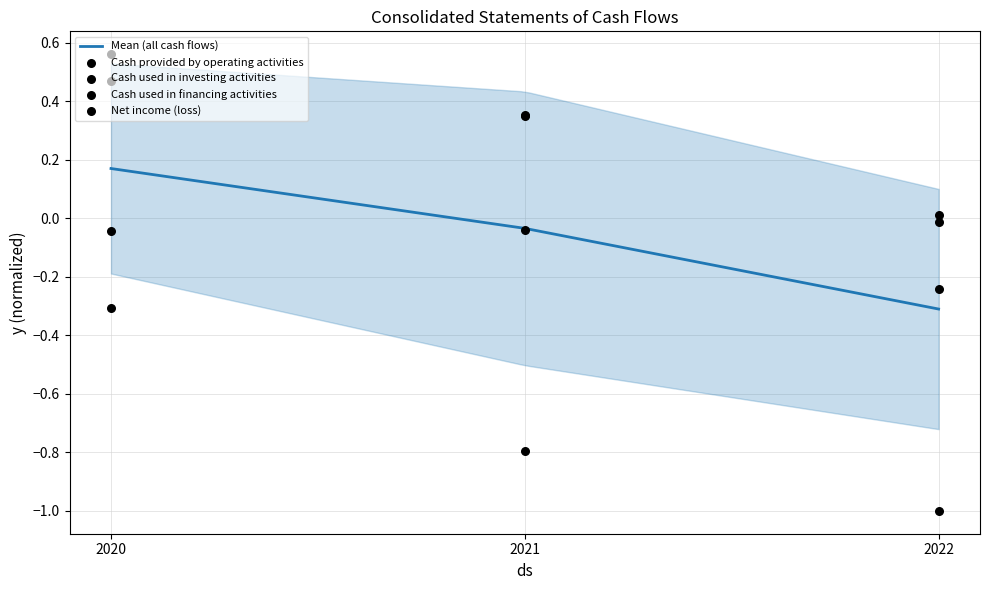

Which series contains the highest Y value?

Cash provided by operating activities